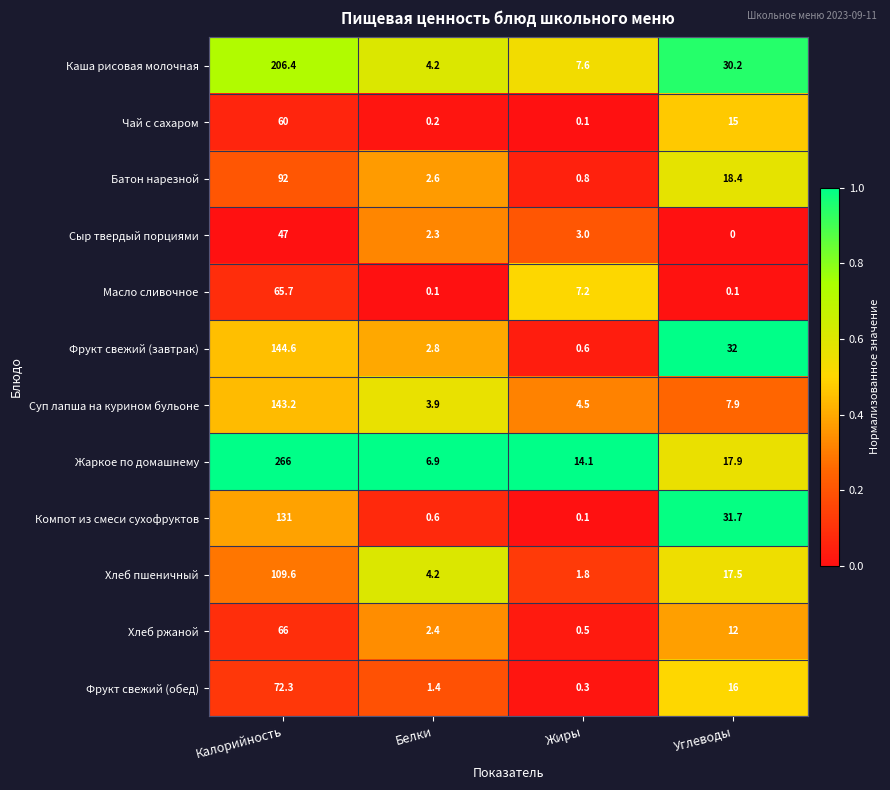

The value of Хлеб ржаной at Углеводы is 18.7. True or false?

False